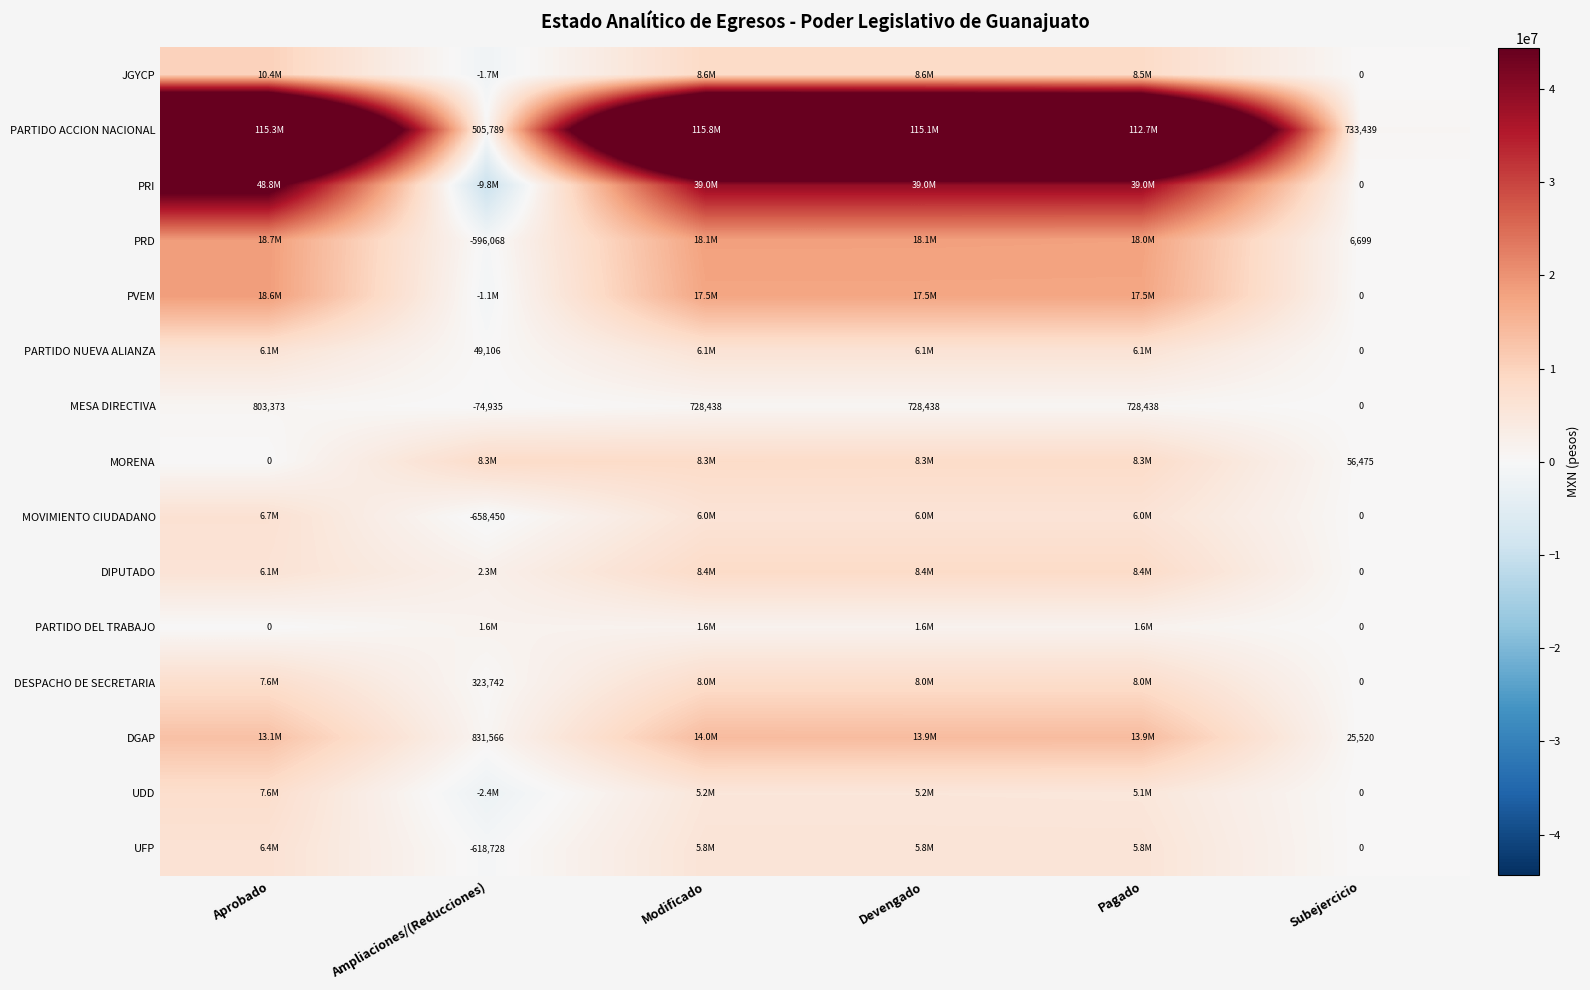

Which series has the largest range (max minus min)?

PARTIDO ACCION NACIONAL